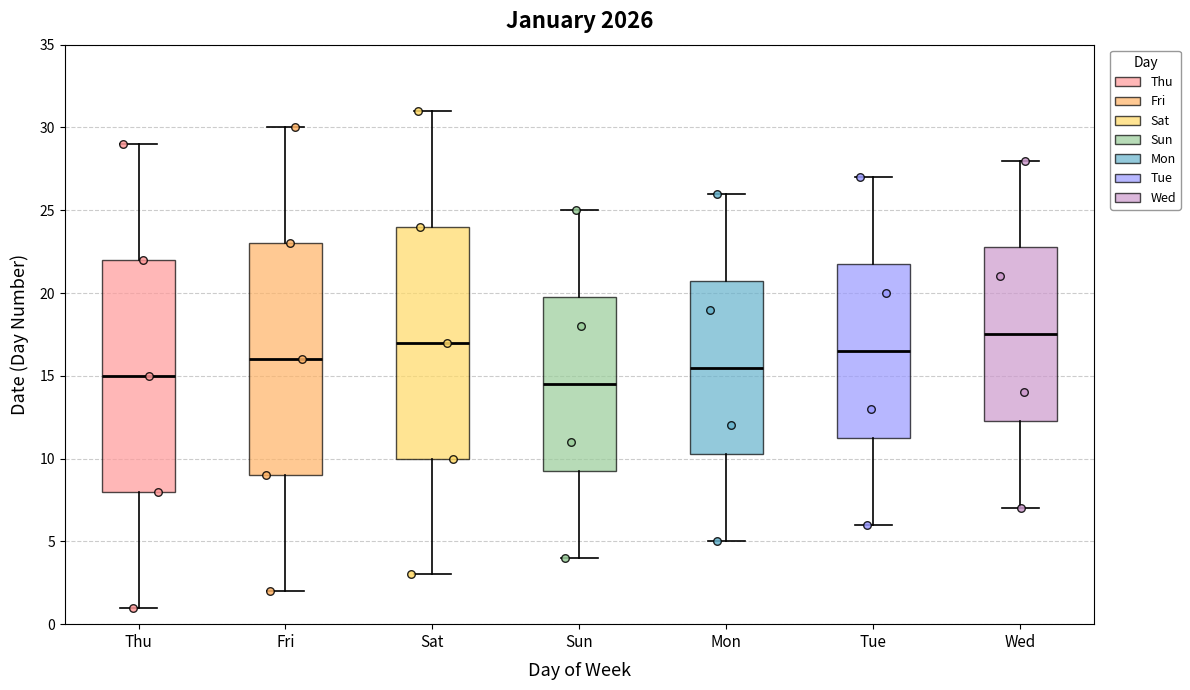

Which box has the highest median line?

Wed